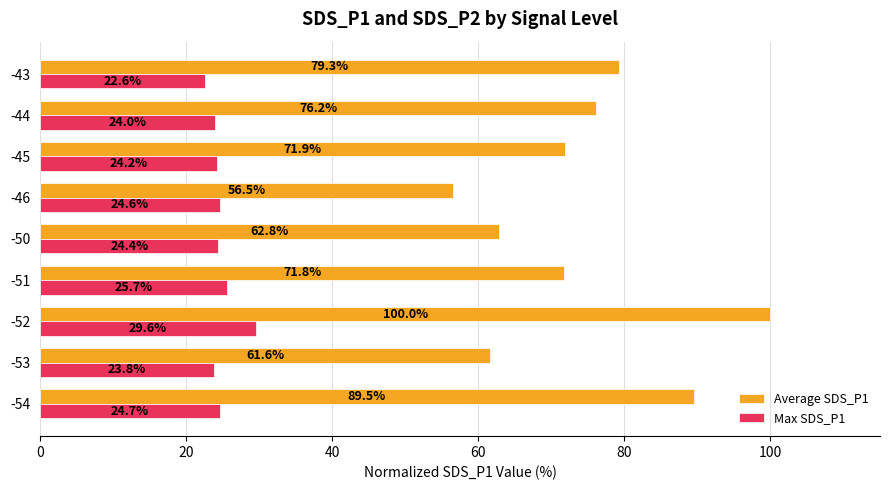

Which category has the lowest value across all series?

-43